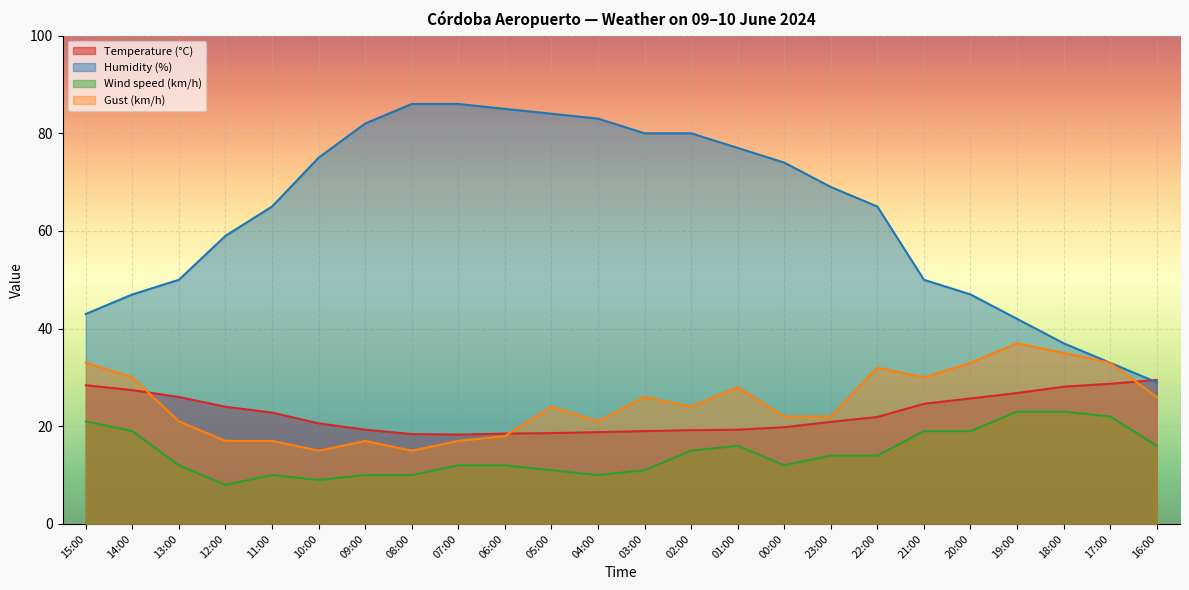

What is the label of the 8th point from the left?

08:00